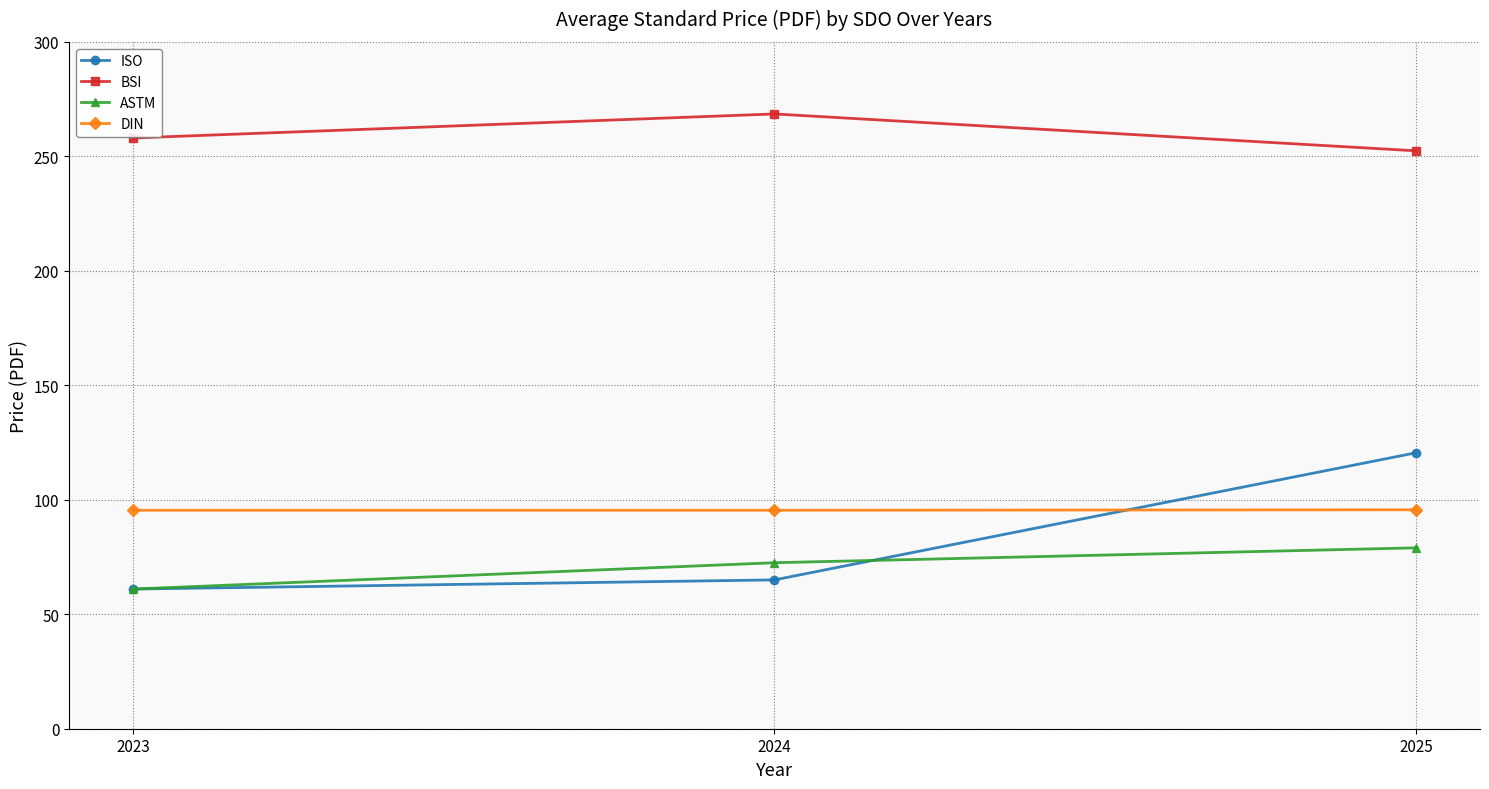

Read the ASTM value at 2024.

72.5